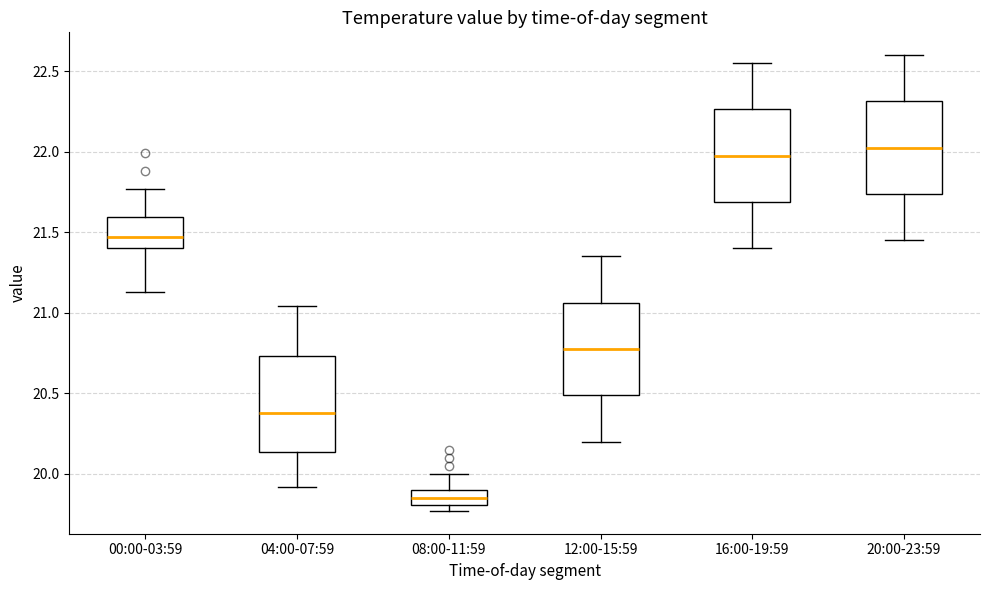

Reading left to right, read every box against the y-axis: the position of its median line, the range the box covers, and the ends of its whiskers. The values are not printed on the chart, so give them approximately, as read against the axis.

00:00-03:59: median 21.45, box 21.40 to 21.60, whiskers 21.15 to 21.75
04:00-07:59: median 20.40, box 20.15 to 20.75, whiskers 19.90 to 21.05
08:00-11:59: median 19.85, box 19.80 to 19.90, whiskers 19.75 to 20.00
12:00-15:59: median 20.80, box 20.50 to 21.05, whiskers 20.20 to 21.35
16:00-19:59: median 22.00, box 21.70 to 22.25, whiskers 21.40 to 22.55
20:00-23:59: median 22.05, box 21.75 to 22.30, whiskers 21.45 to 22.60